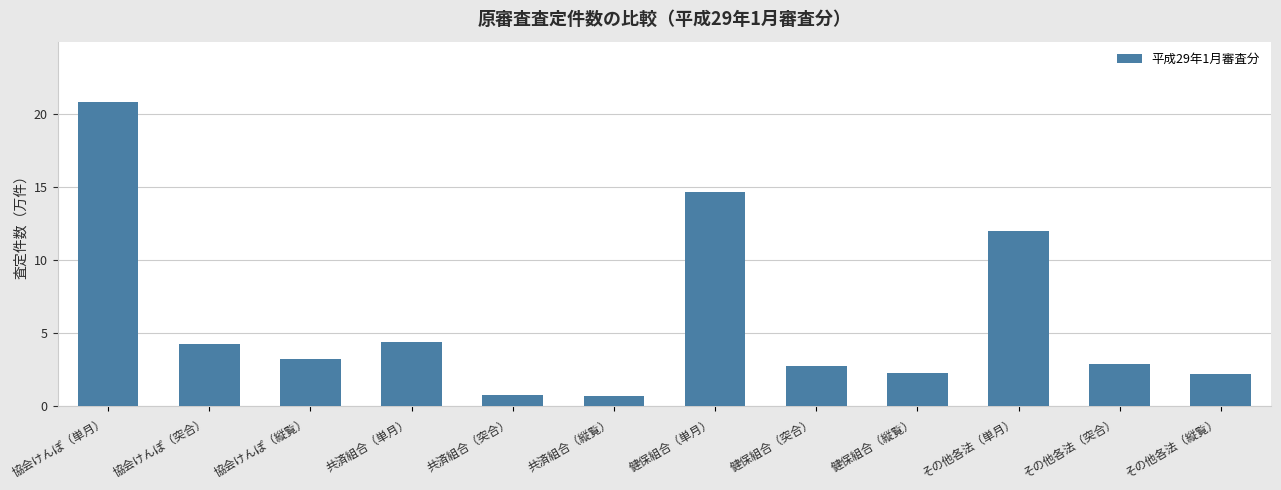

What is the value of the 7th bar from the left?

14.7